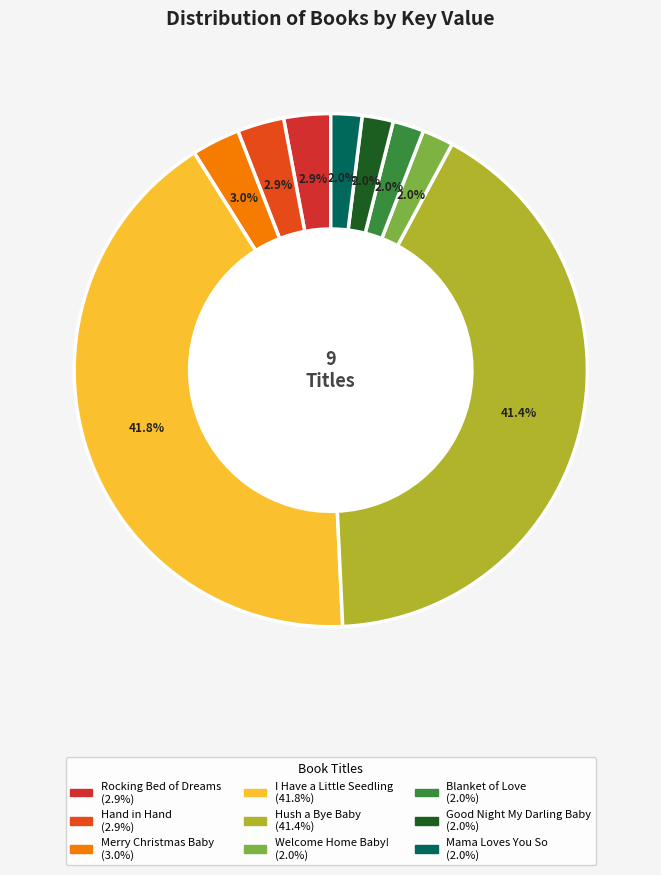

How many segments does this pie chart have?

9